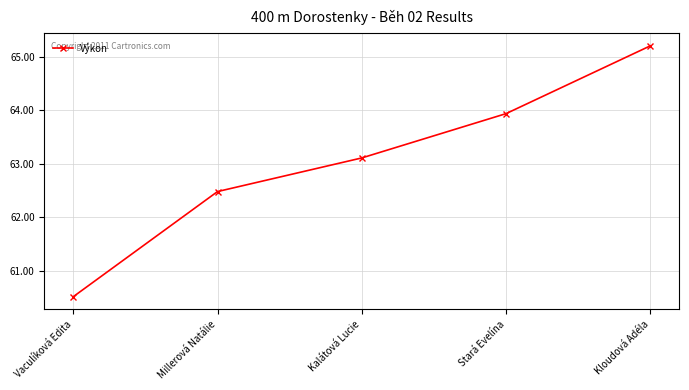

Reading left to right, extract all data points from this chart.

Vaculíková Edita=60.5	Millerová Natálie=62.5	Kalátová Lucie=63.1	Stará Evelína=63.9	Kloudová Adéla=65.2